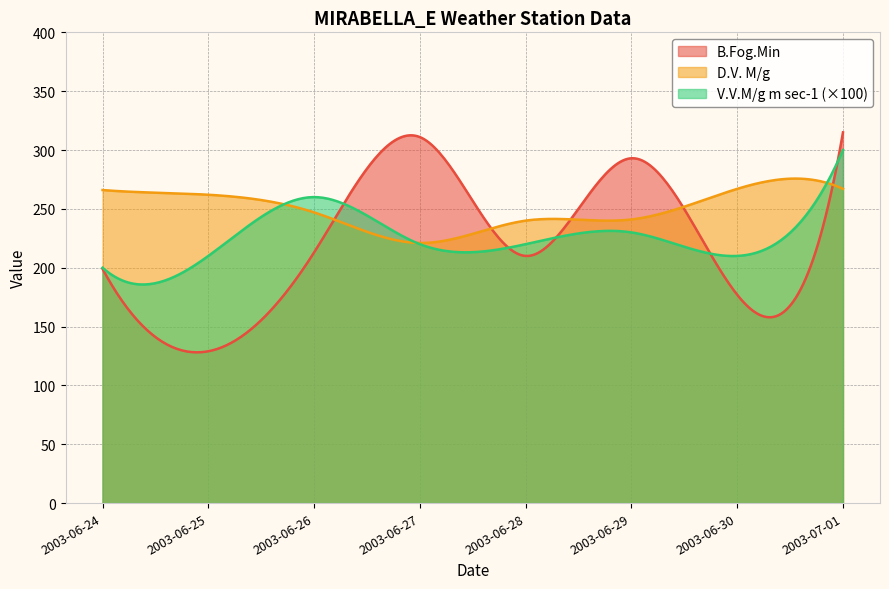

Reading left to right, extract all data points from this chart.

B.Fog.Min: 2003-06-24=199.0	2003-06-25=129.0	2003-06-26=213.0	2003-06-27=311.0	2003-06-28=210.0	2003-06-29=293.0	2003-06-30=177.0	2003-07-01=315.0
D.V. M/g: 2003-06-24=266.0	2003-06-25=262.0	2003-06-26=247.0	2003-06-27=221.0	2003-06-28=240.0	2003-06-29=241.0	2003-06-30=267.0	2003-07-01=267.0
V.V.M/g m sec-1: 2003-06-24=2.0	2003-06-25=2.1	2003-06-26=2.6	2003-06-27=2.2	2003-06-28=2.2	2003-06-29=2.3	2003-06-30=2.1	2003-07-01=3.0